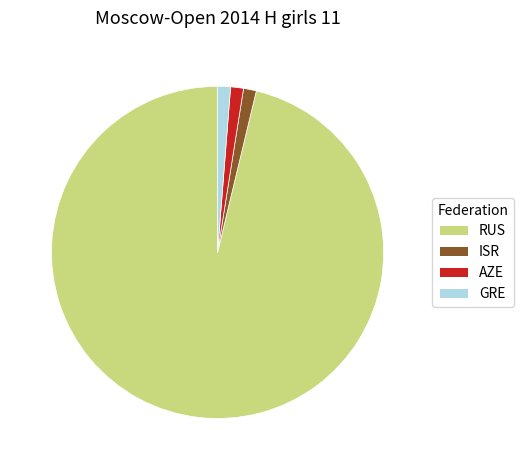

Does GRE account for over 50% of the chart?

No